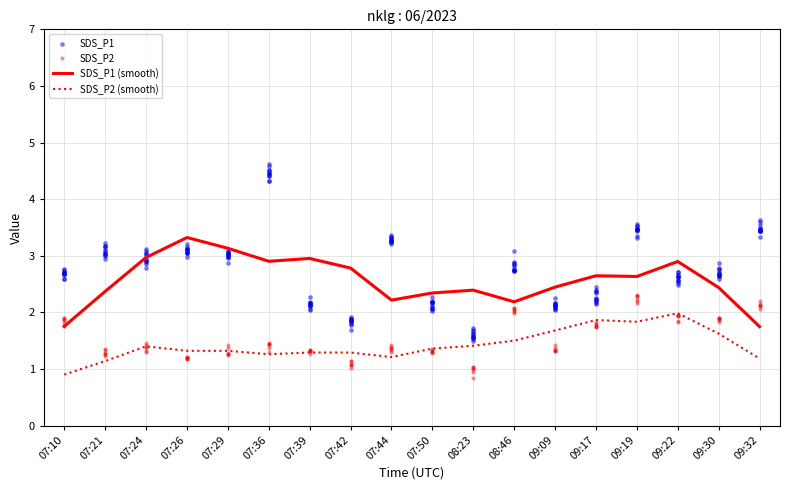

What is the total value across all series at 07:26?

9.0